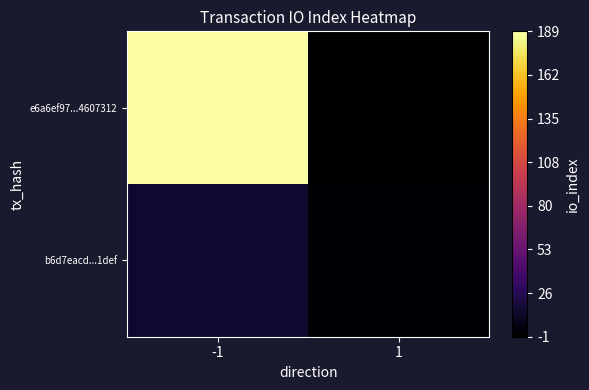

Which series changed the most between -1 and 1?

e6a6ef97...4607312